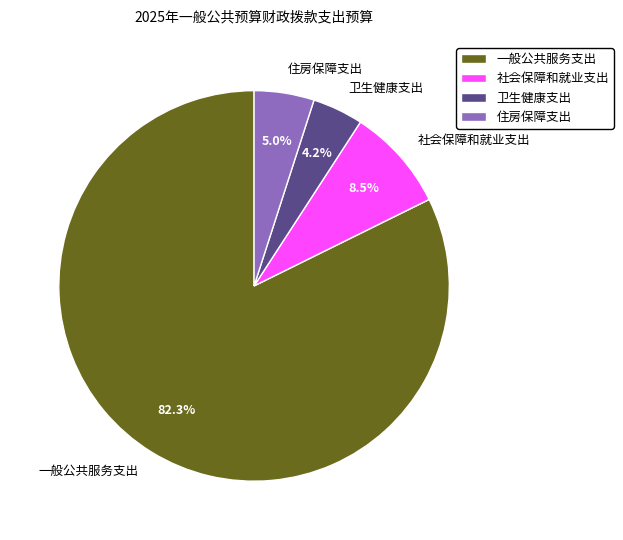

What percentage is NOT represented by 社会保障和就业支出?

91.5%